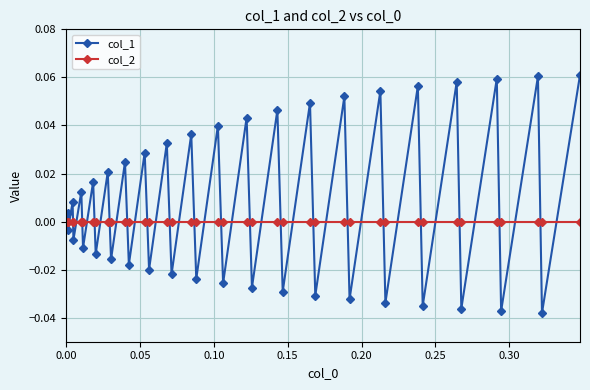

How many series are shown in this chart?

2